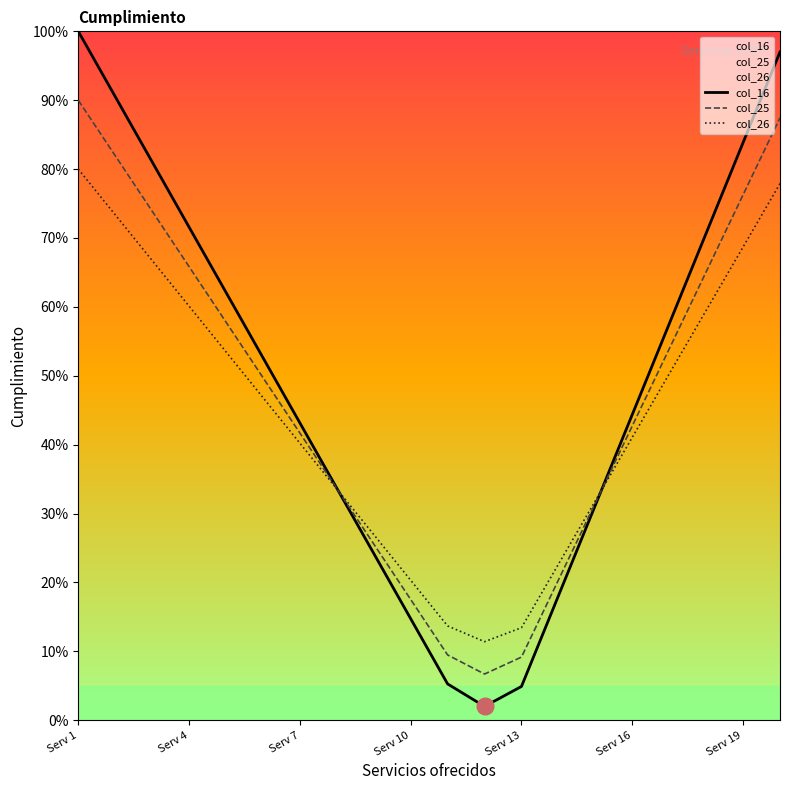

Is it true that col_26 equals 40.2 at Serv 7?

True